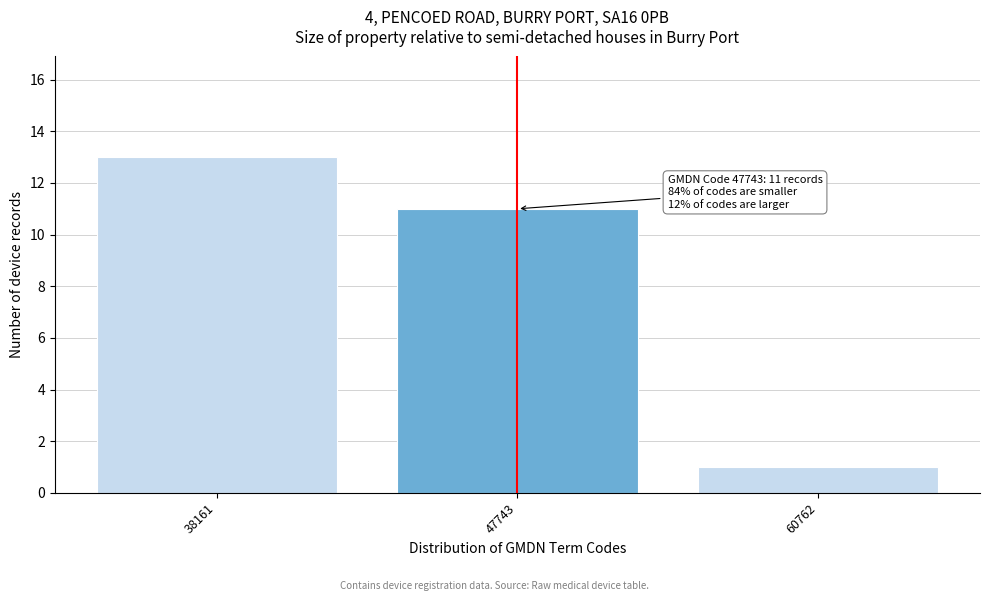

Reading left to right, list all the values displayed in this chart.

13	11	1